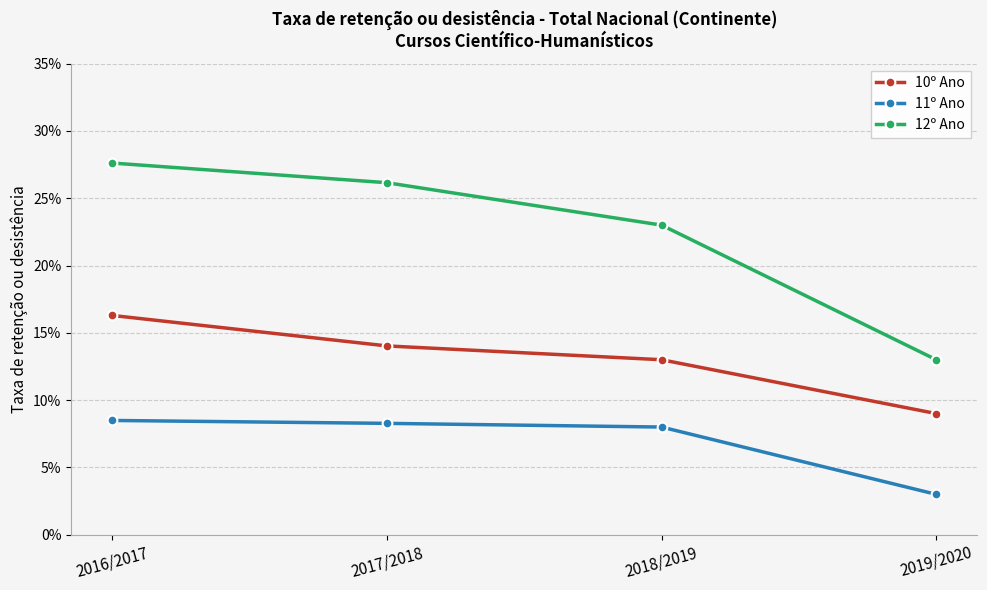

Between 2018/2019 and 2019/2020, which series saw the biggest shift?

12º Ano